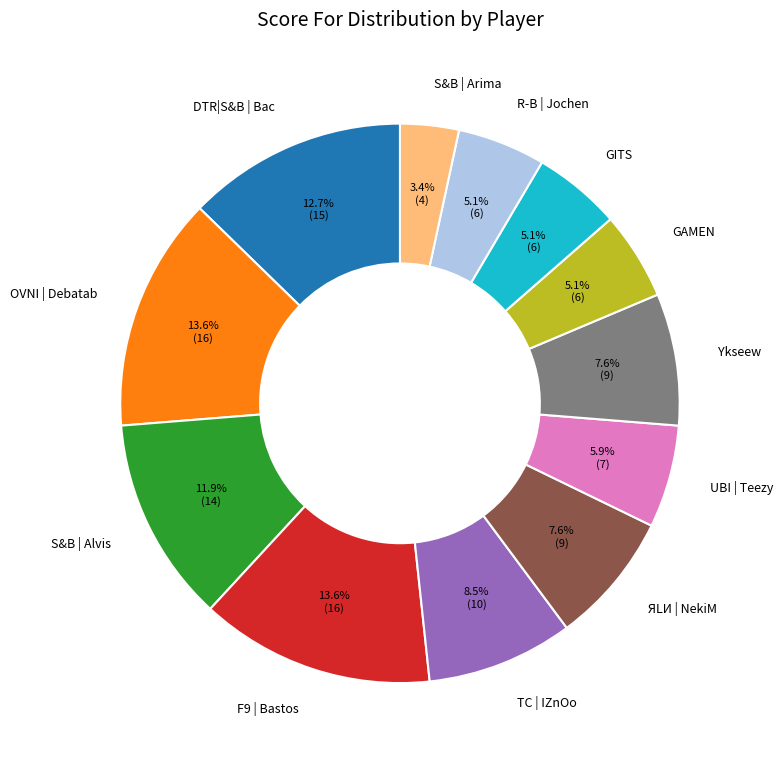

Count the number of slices in the pie.

12